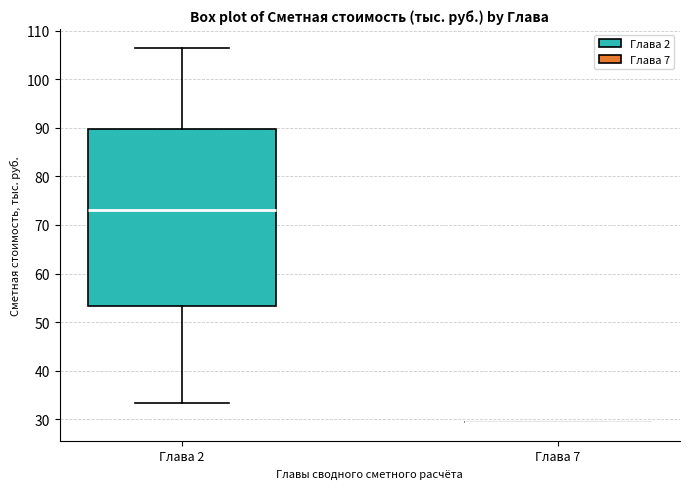

Reading left to right, transcribe this box plot: for each box, give where its median line is, the range the box spans, and where its two whiskers end, as read against the y-axis. The values are not printed on the chart, so give them approximately, as read against the axis.

Глава 2: median 73, box 53 to 90, whiskers 33 to 106
Глава 7: box collapsed to a line at 29, whiskers 29 to 29